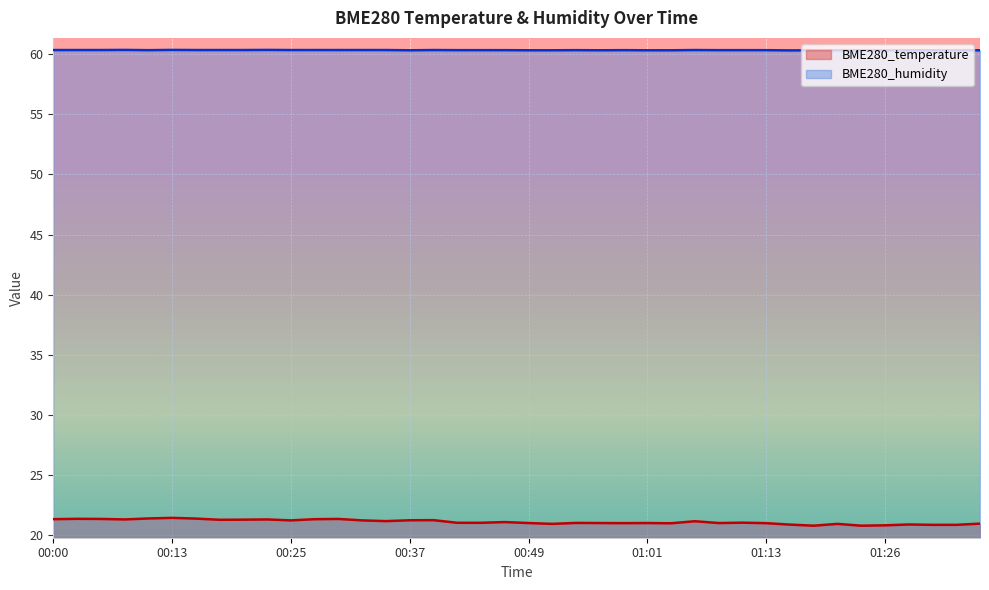

True or false: BME280_humidity and BME280_temperature intersect in this chart.

False